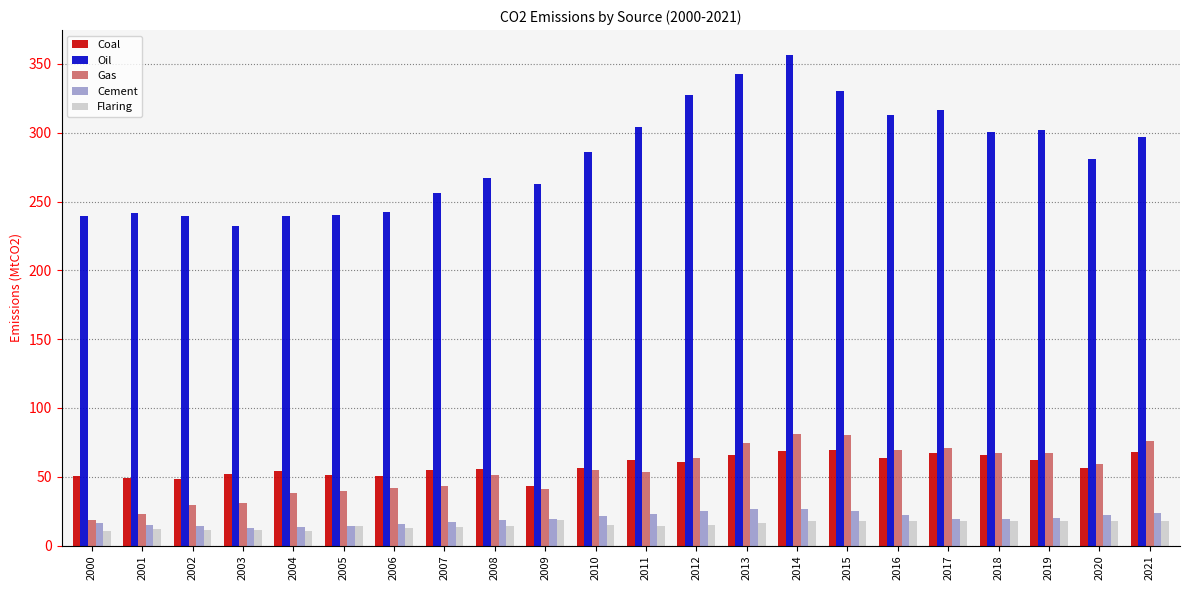

How many bars are there in each group?

5